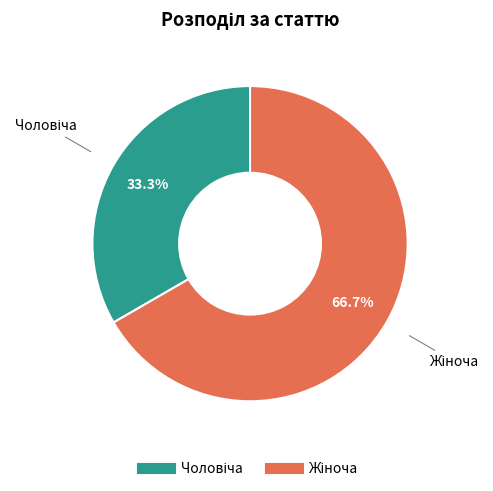

Does any single category account for the majority?

Yes